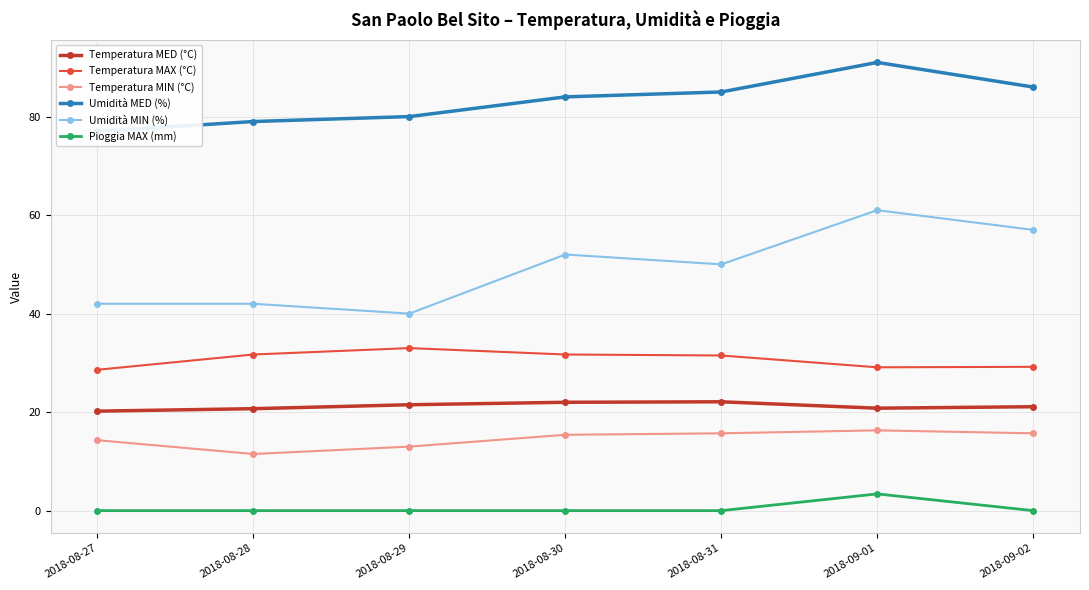

At which category does Temperatura MIN (°C) reach its first local peak?

2018-09-01